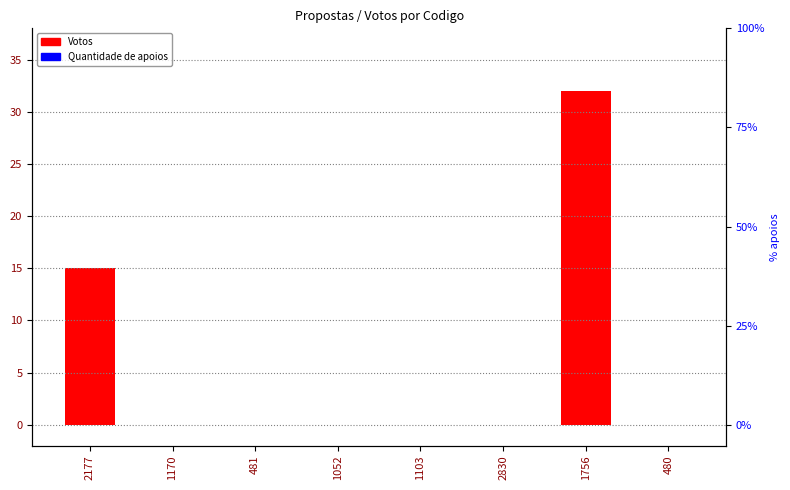

Reading left to right, transcribe all the data shown in this chart.

Votos: 15	0	0	0	0	0	32	0
Quantidade de apoios: 0	0	0	0	0	0	0	0